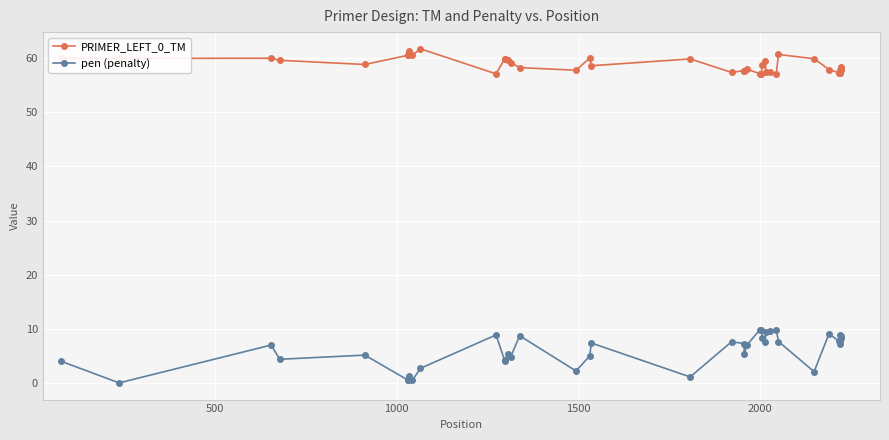

True or false: pen (penalty) and PRIMER_LEFT_0_TM cross at least once.

False